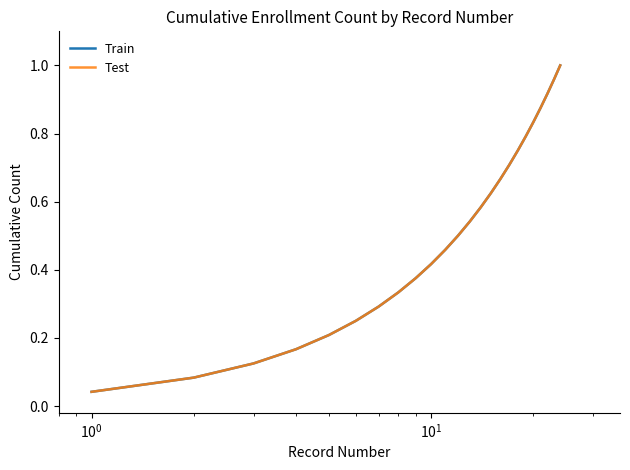

Does the chart have visible grid lines?

No